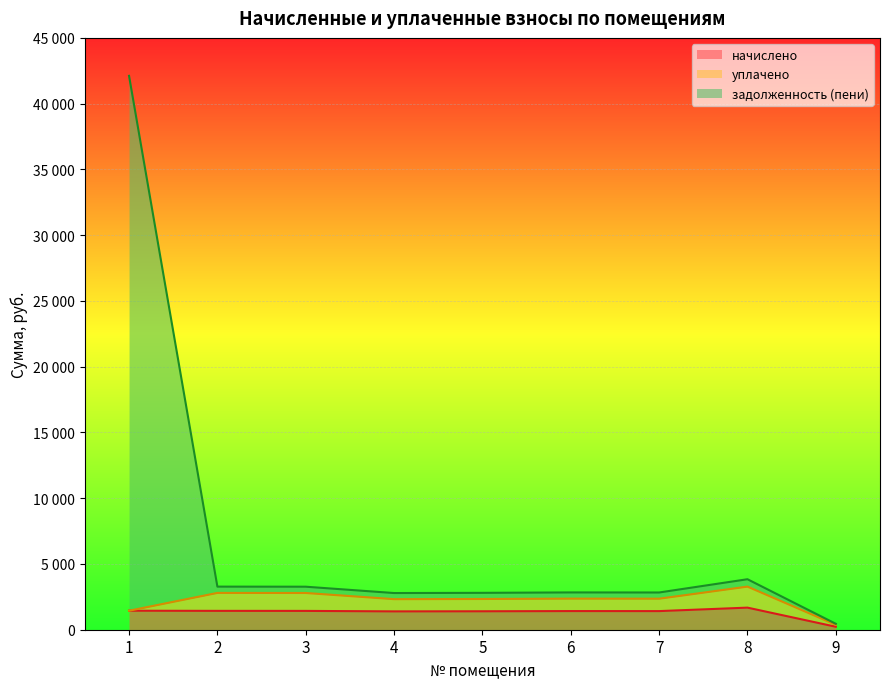

Does the chart display data point markers on the line(s)?

No